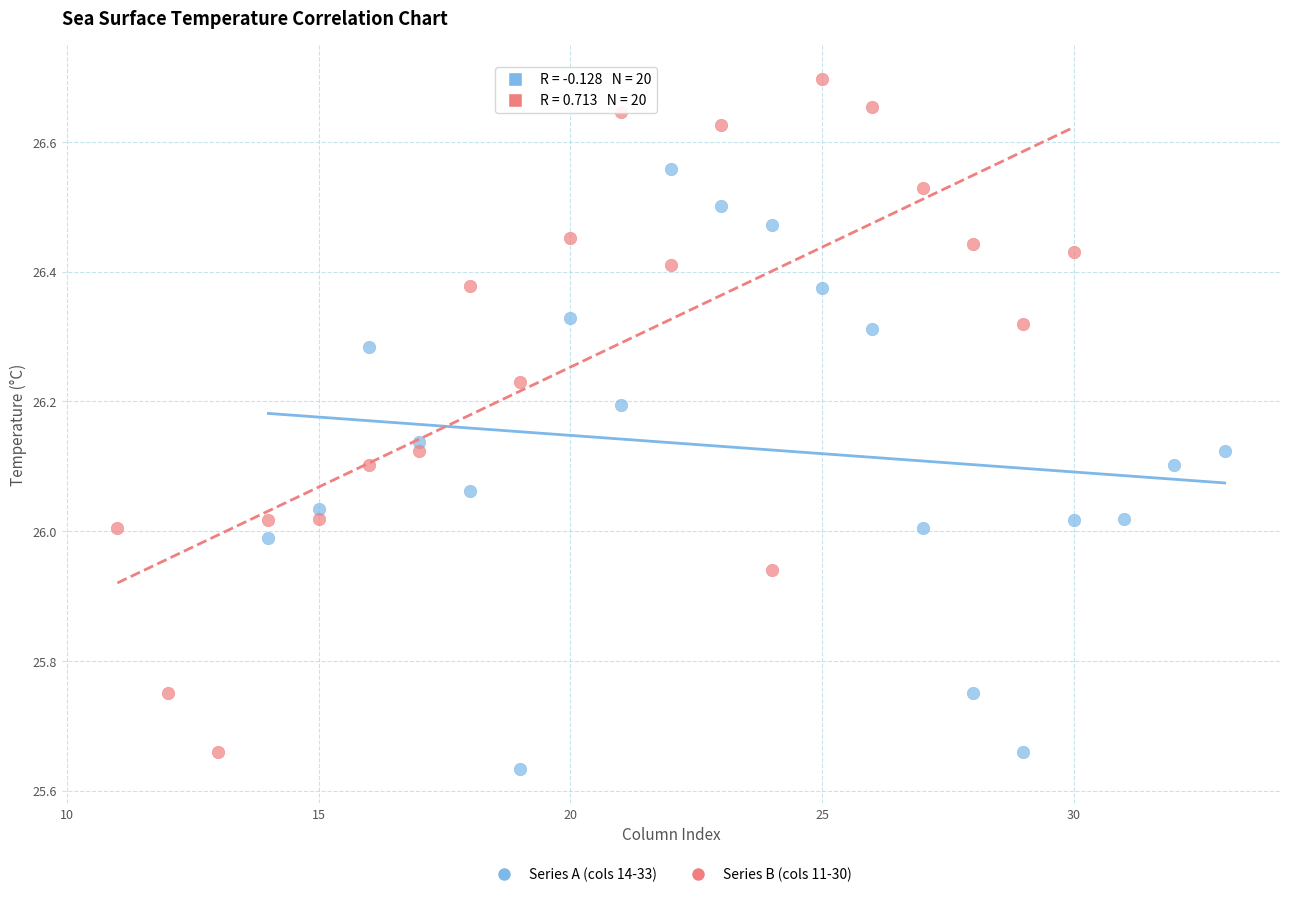

Which series has the widest spread of Y values?

Series B (cols 11-30)